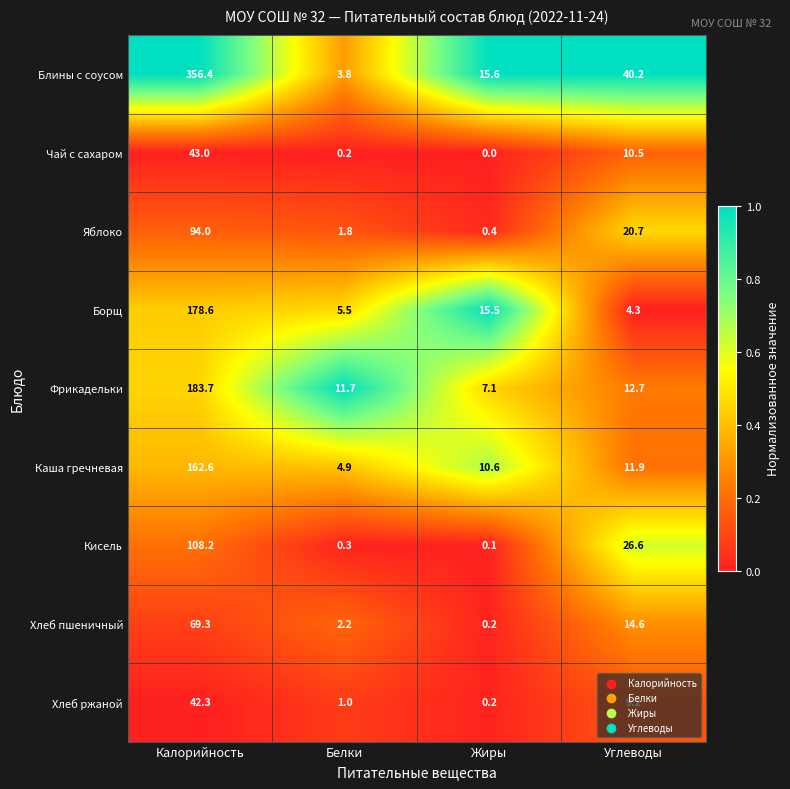

At which category is the sum across all series the highest?

Калорийность